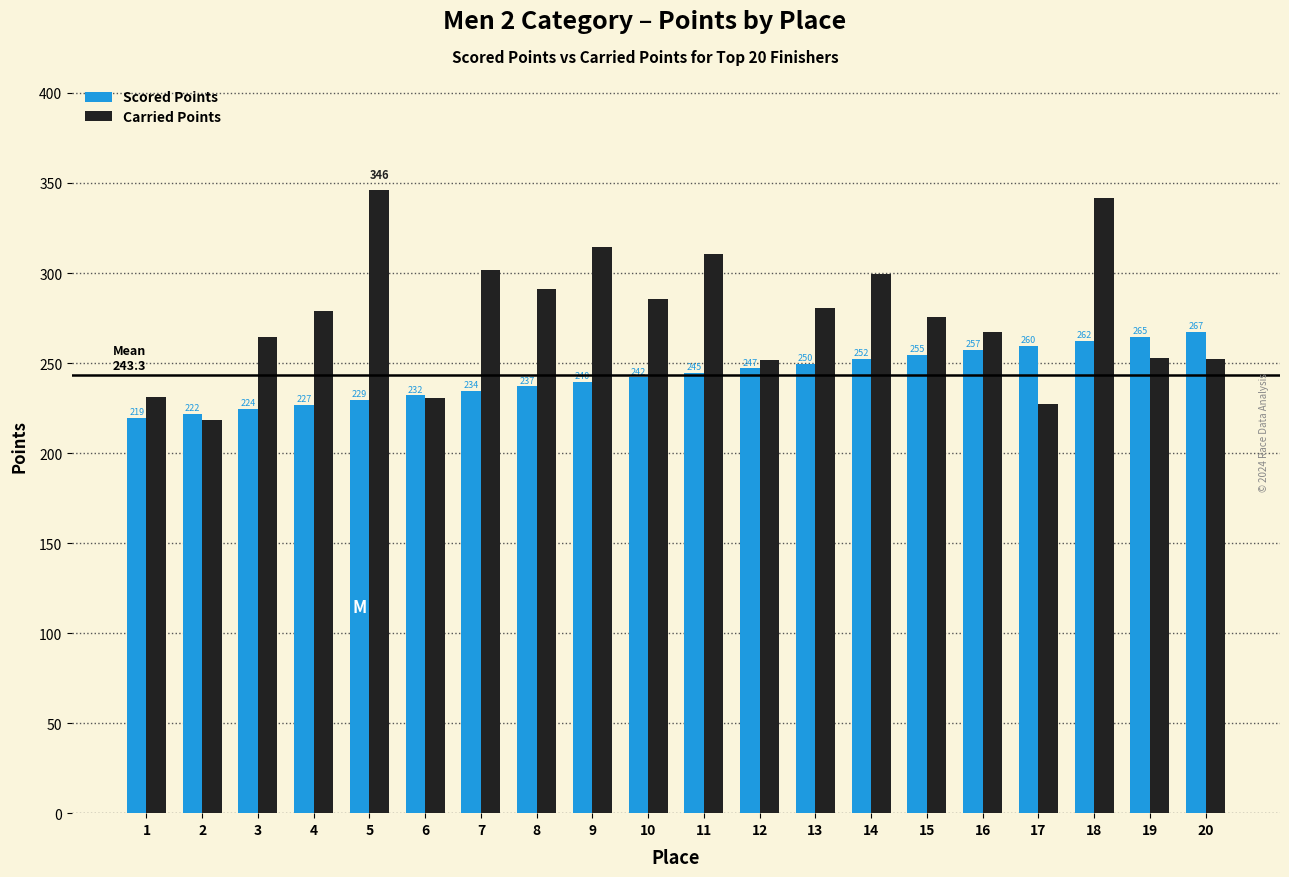

What is the difference between the highest and lowest values at 19?

12.0